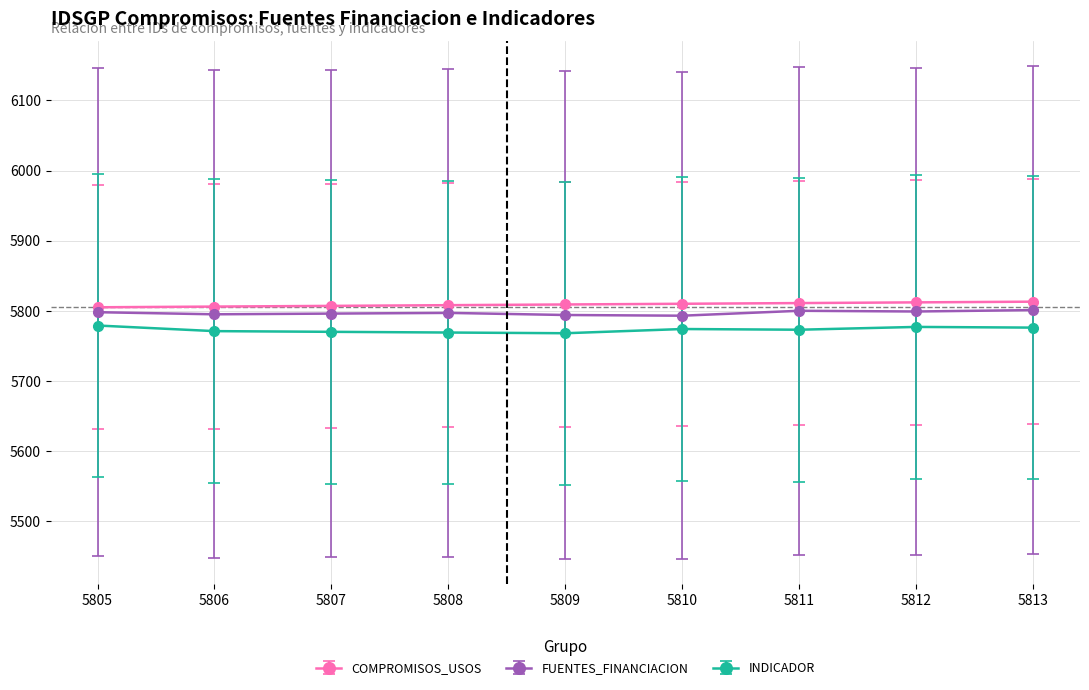

What is the smallest value displayed?

5768